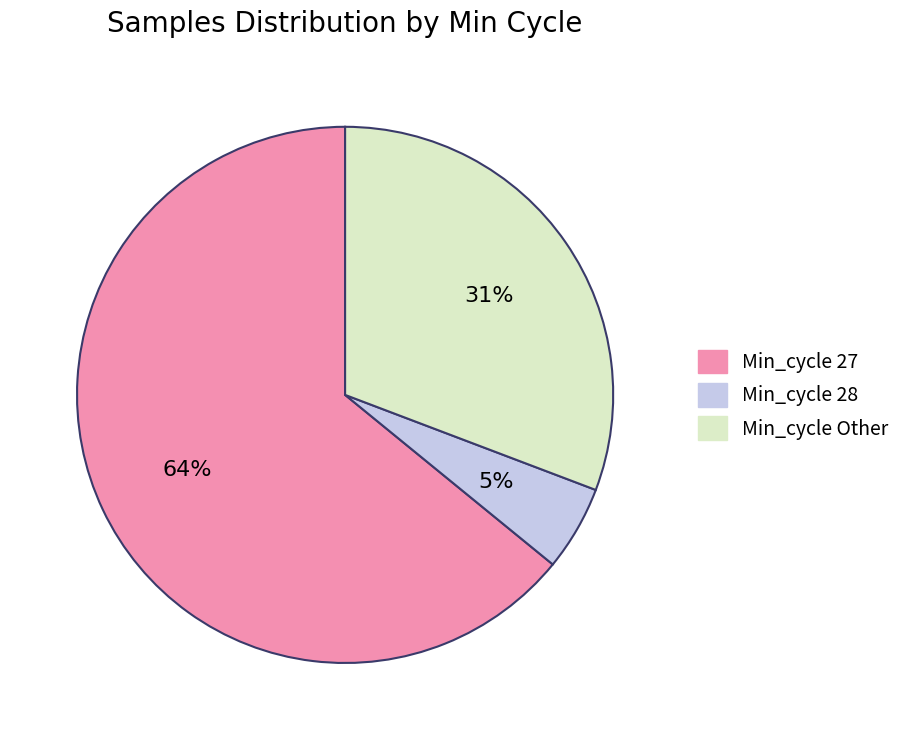

To the nearest percent, what percentage of the pie is Min_cycle Other?

31%